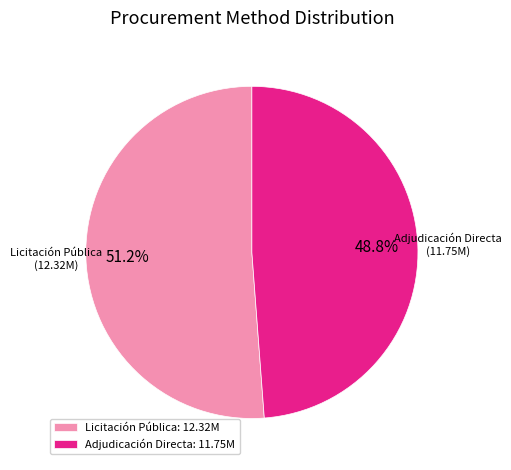

Count the number of slices in the pie.

2